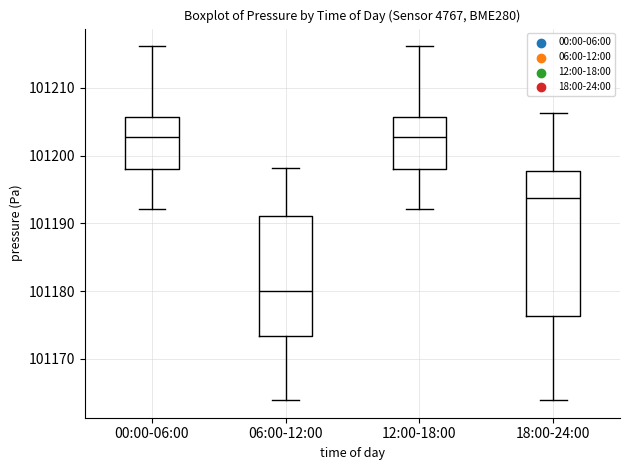

Reading left to right, transcribe this box plot: for each box, give where its median line is, the range the box spans, and where its two whiskers end, as read against the y-axis. The values are not printed on the chart, so give them approximately, as read against the axis.

00:00-06:00: median 101203, box 101198 to 101206, whiskers 101192 to 101216
06:00-12:00: median 101180, box 101173 to 101191, whiskers 101164 to 101198
12:00-18:00: median 101203, box 101198 to 101206, whiskers 101192 to 101216
18:00-24:00: median 101194, box 101176 to 101198, whiskers 101164 to 101206